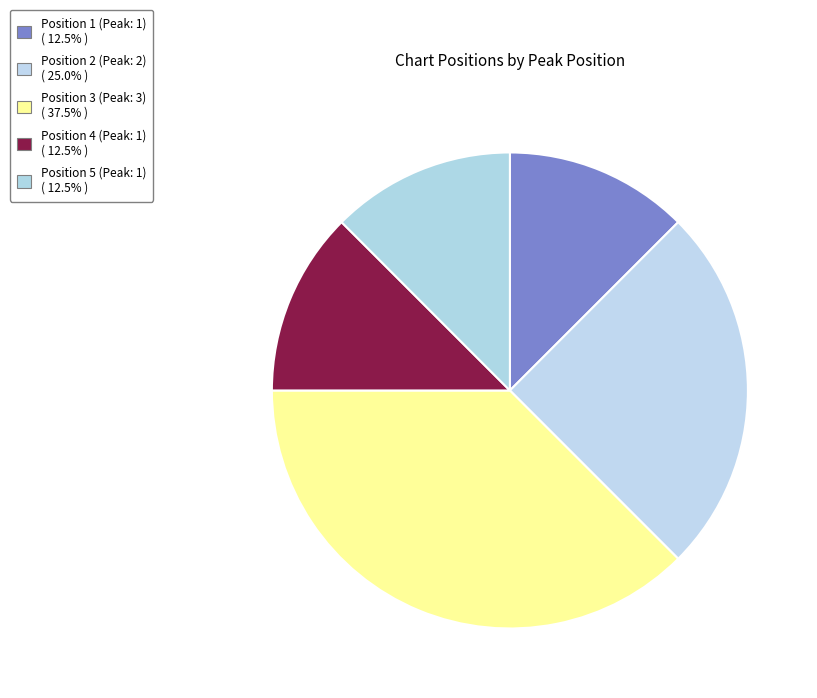

To the nearest percent, what is the difference between the Position 2 (Peak: 2) and Position 3 (Peak: 3) slice percentages?

12%